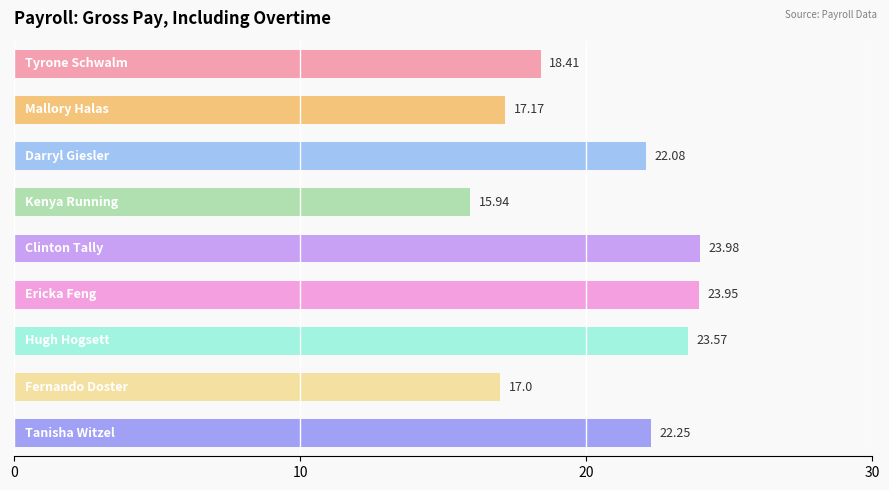

What is the difference between the maximum and minimum values?

8.0